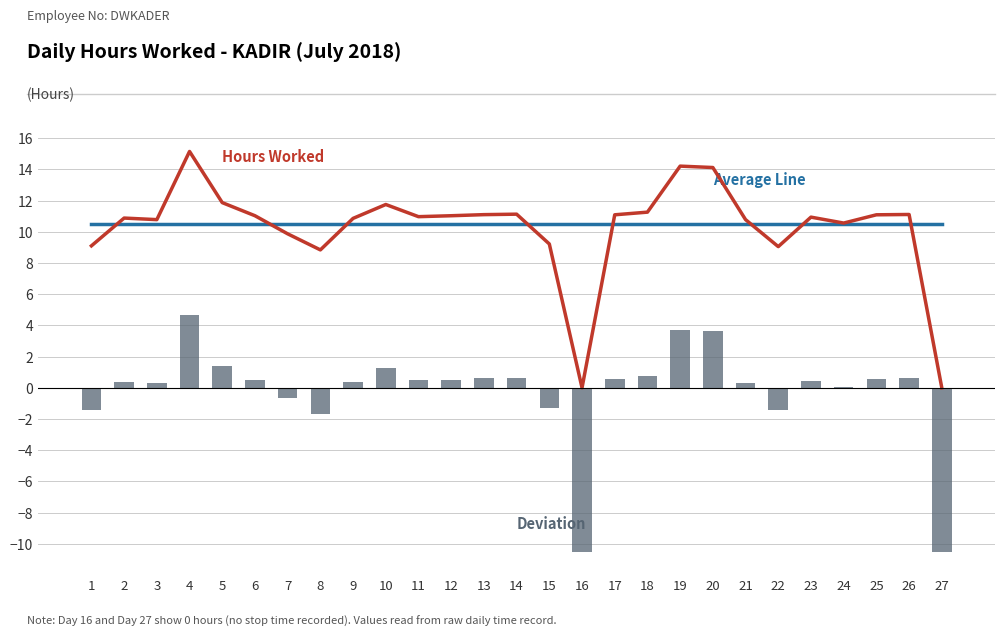

The Hours Worked series shows 9.2 at 15. True or false?

True